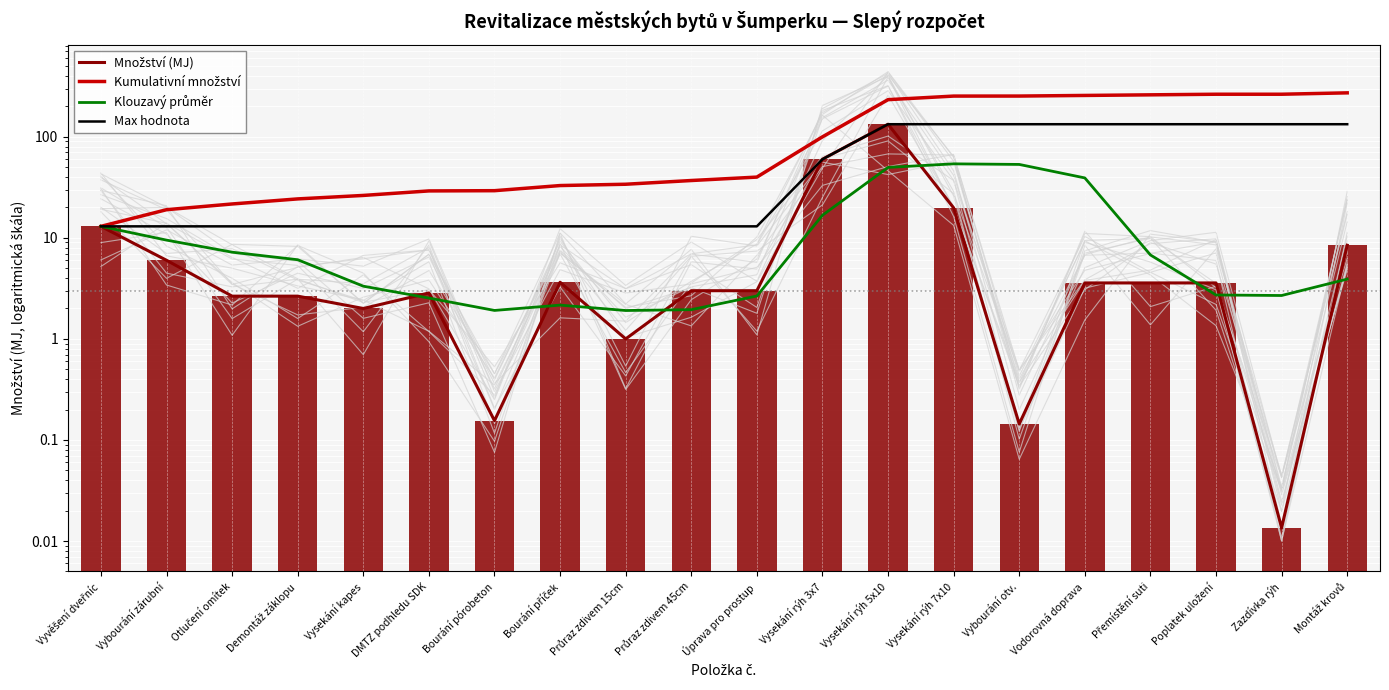

The value of Množství (MJ) at Demontáž záklopu is 4.2. True or false?

False